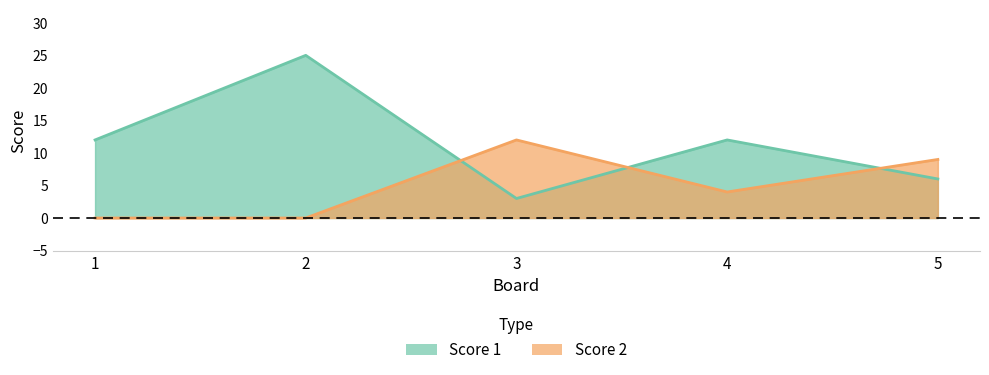

Rank the series by their maximum value, from lowest to highest.

Score 2, Score 1